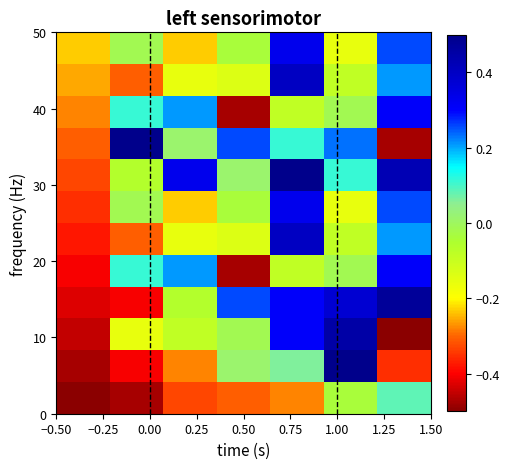

What is the minimum value shown in the chart?

-0.5